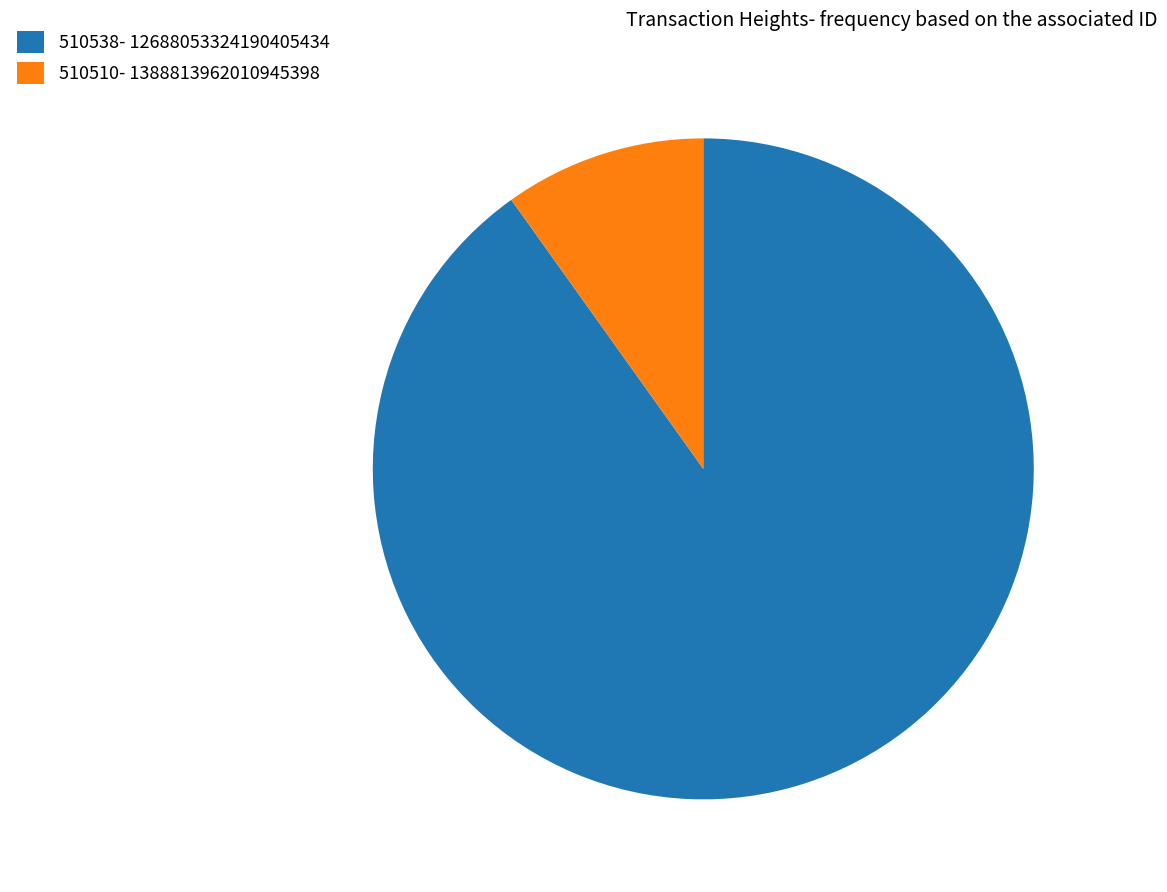

Does 510538 account for over 50% of the chart?

Yes